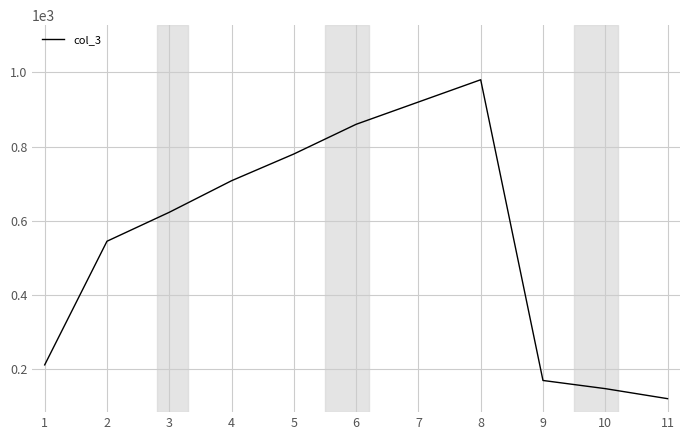

What is the sum of all values?

6067